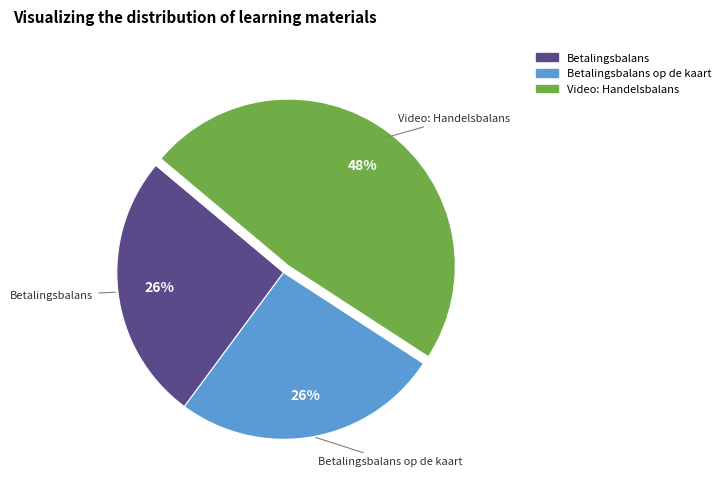

To the nearest percent, what is the difference between the largest and smallest slice percentages?

22%